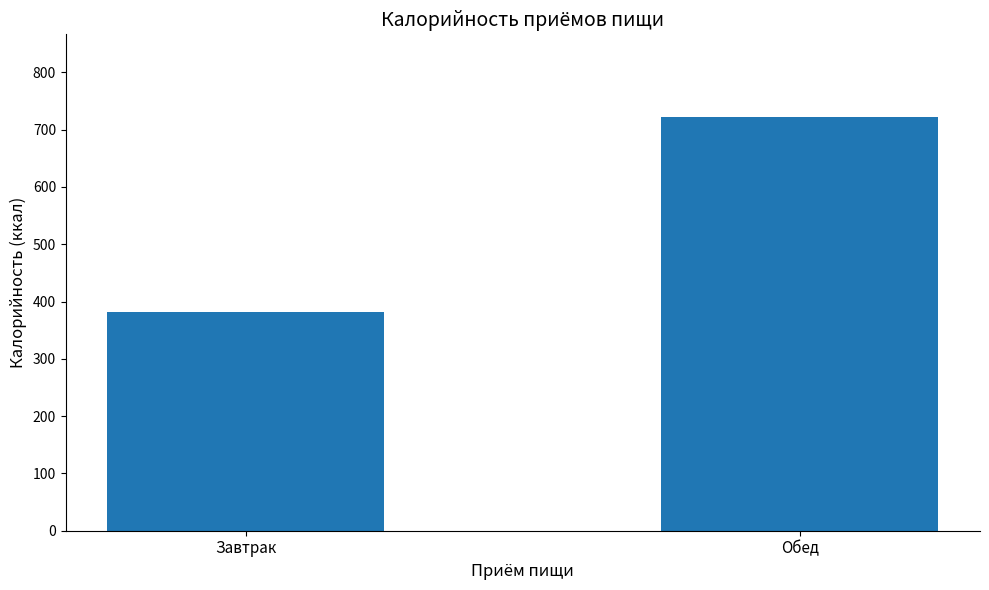

Reading left to right, extract all data points from this chart.

382.3	722.0